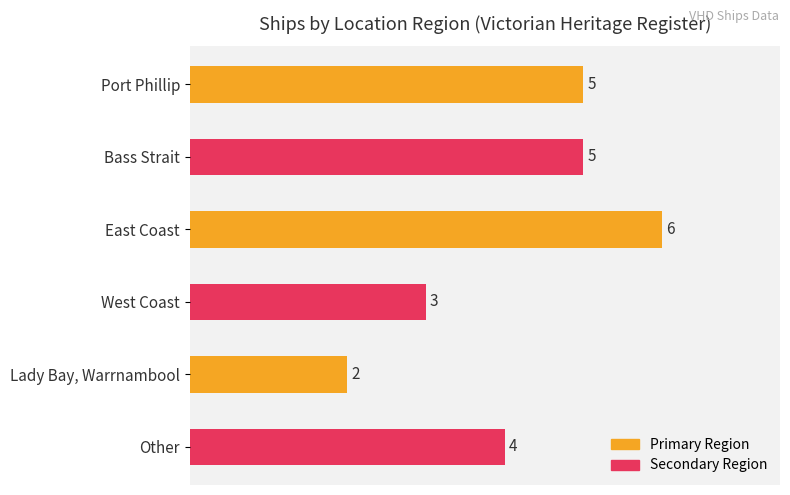

What is the sum of the values at West Coast and Port Phillip?

8